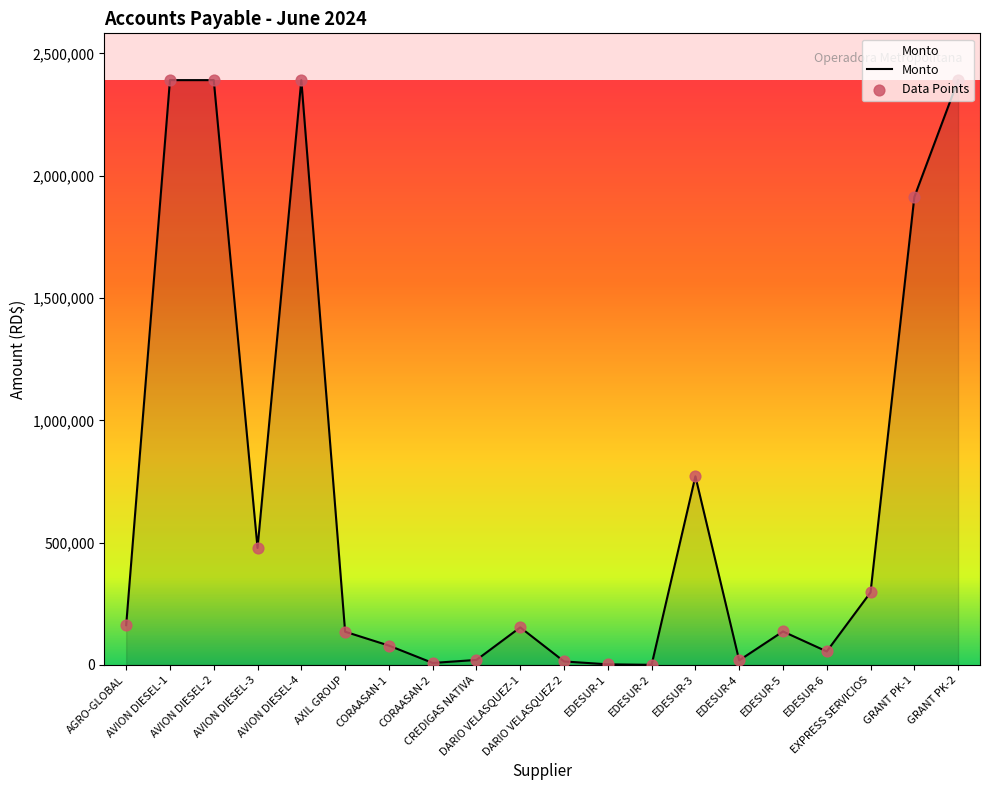

Which has a higher value, AVION DIESEL-3 or AVION DIESEL-1?

AVION DIESEL-1